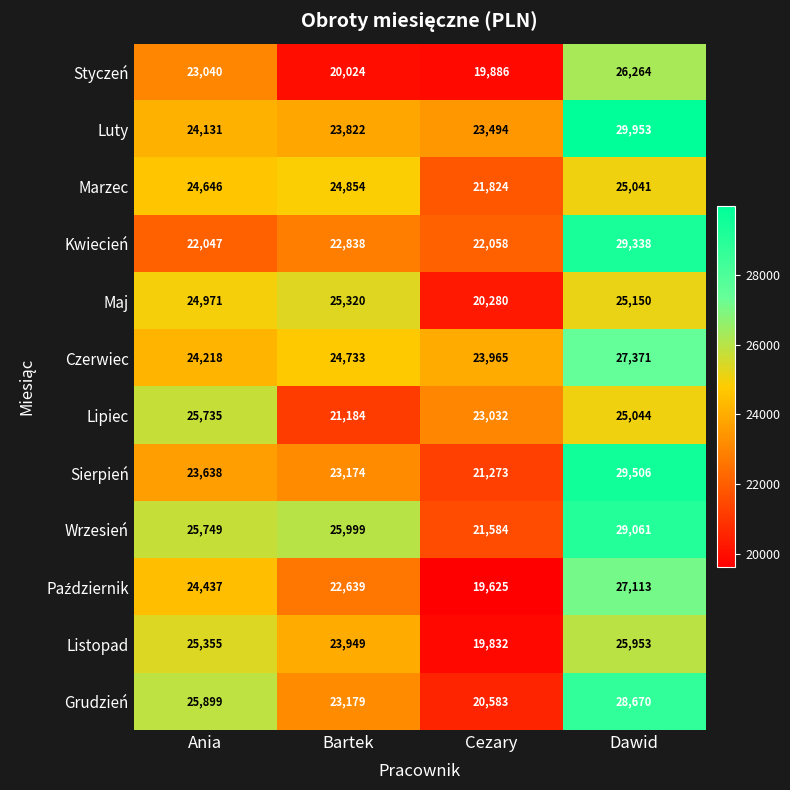

True or false: Styczeń has a value of 7600 at Bartek.

False